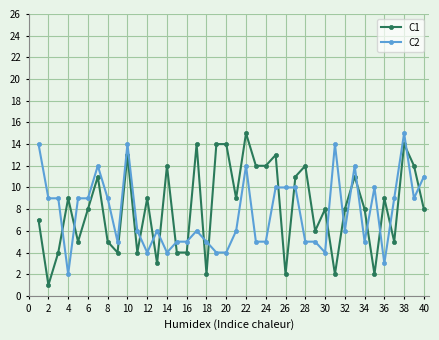

Which series ends up on top after the final intersection of C1 and C2?

C2